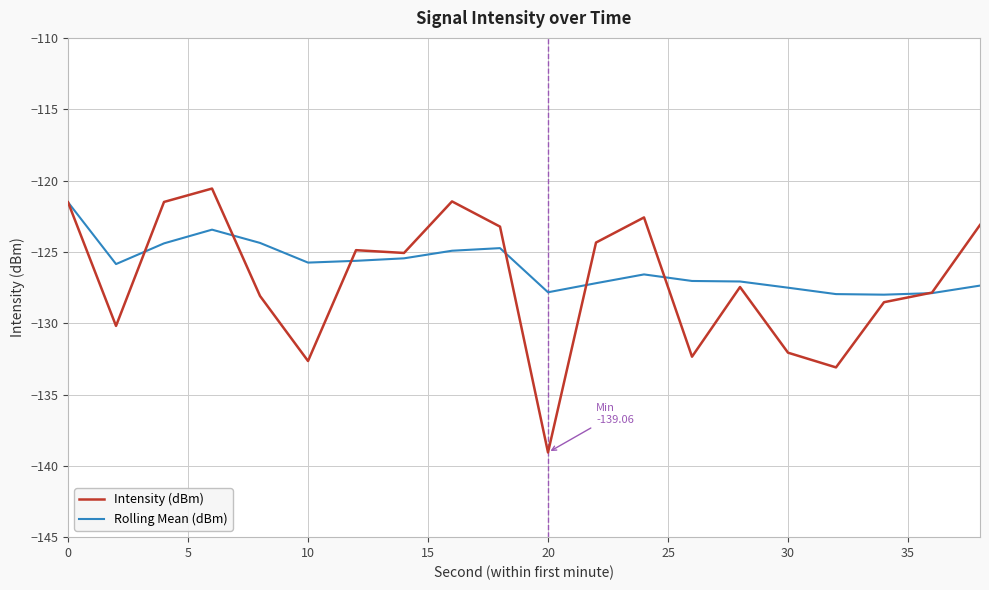

Which series has the widest spread of values?

Intensity (dBm)